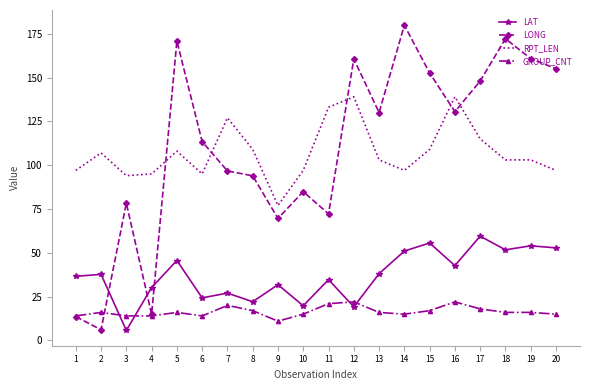

What is the total value across all series at 1?

161.2